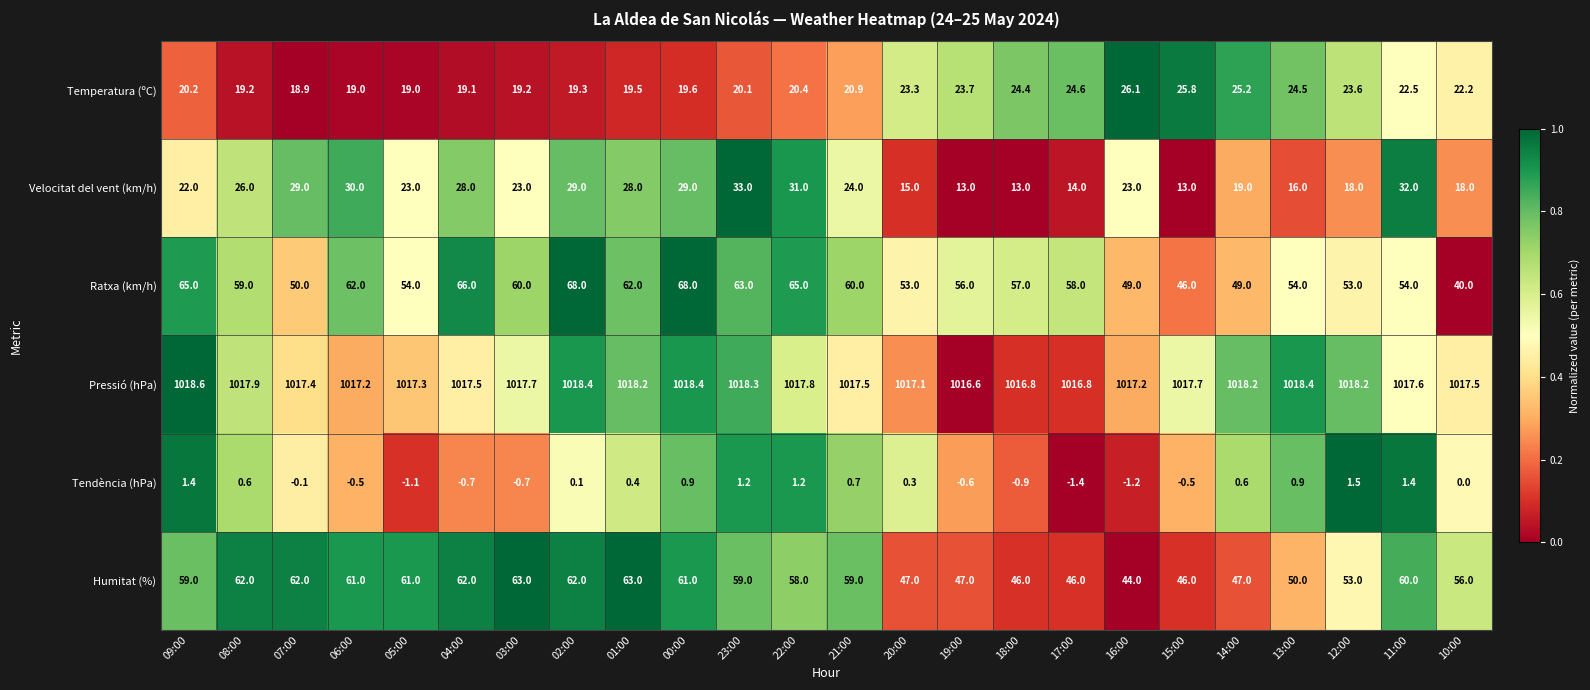

Is it true that Velocitat del vent (km/h) equals 13.0 at 18:00?

True